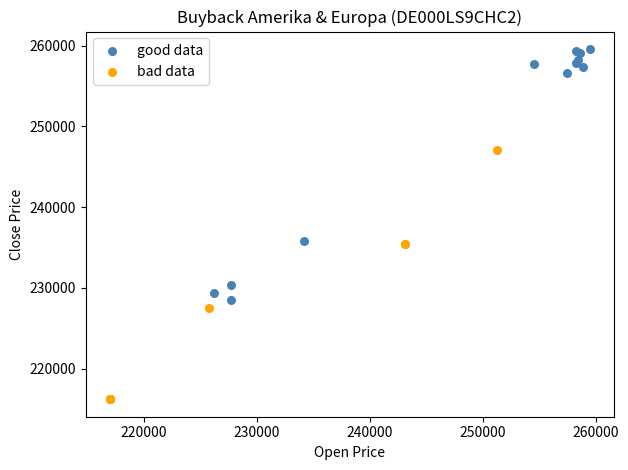

Which series has the widest spread of Y values?

good data